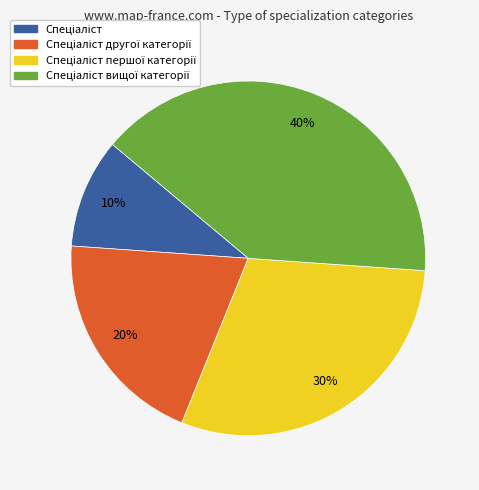

Is there a majority slice in this chart?

No